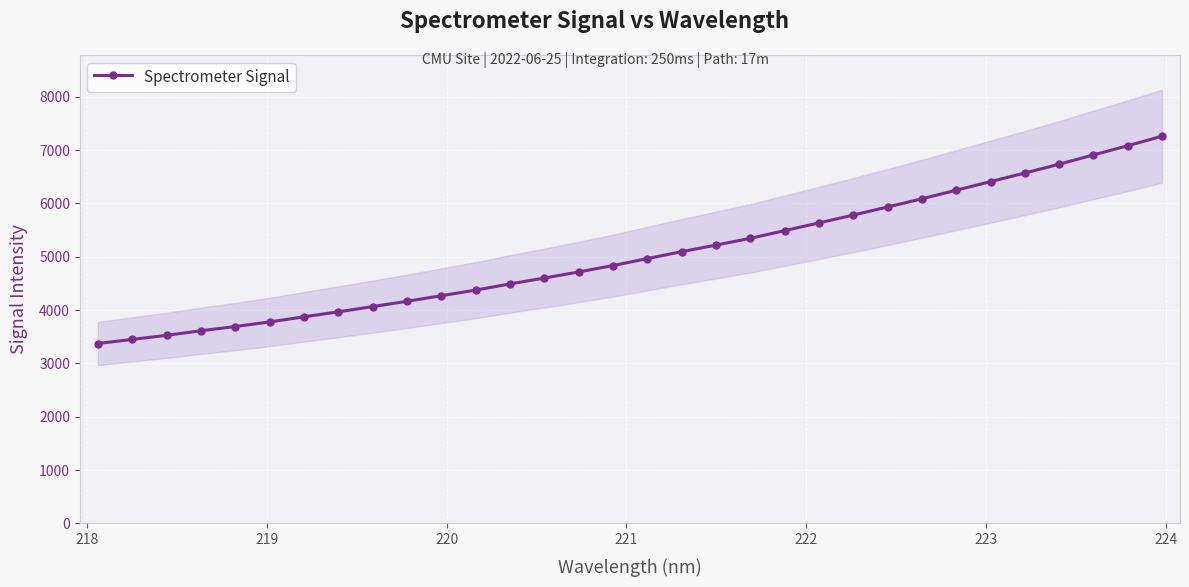

How many data points does each series have?

32